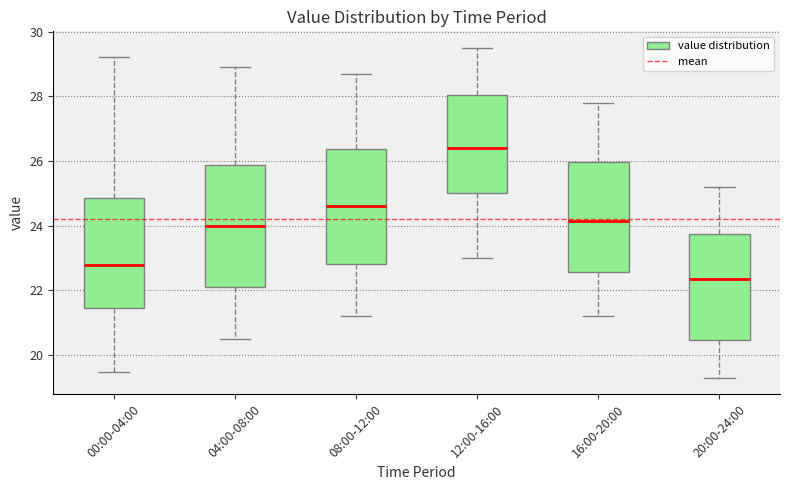

Which box's median line is the highest?

12:00-16:00